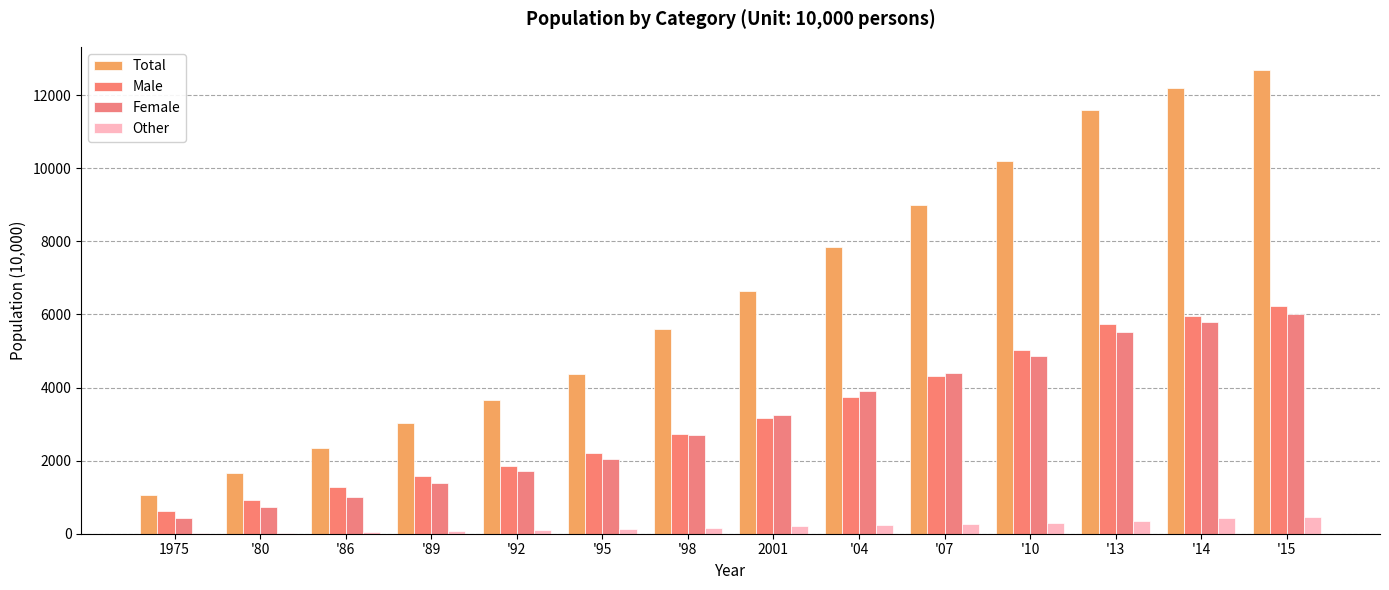

How many groups of bars are there?

14